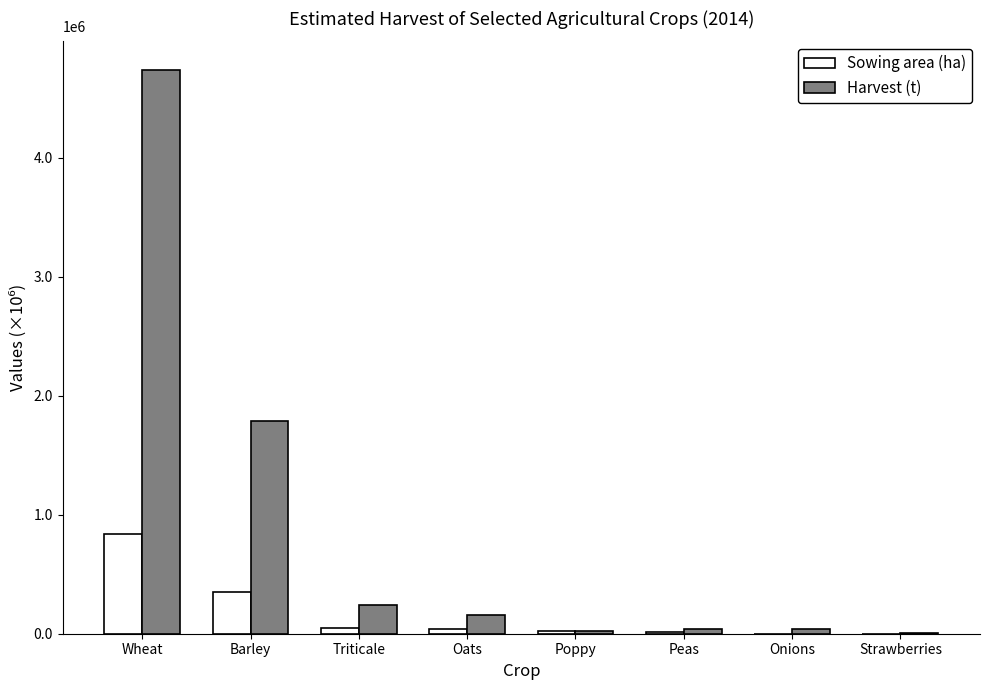

Does the chart contain stacked bars?

No